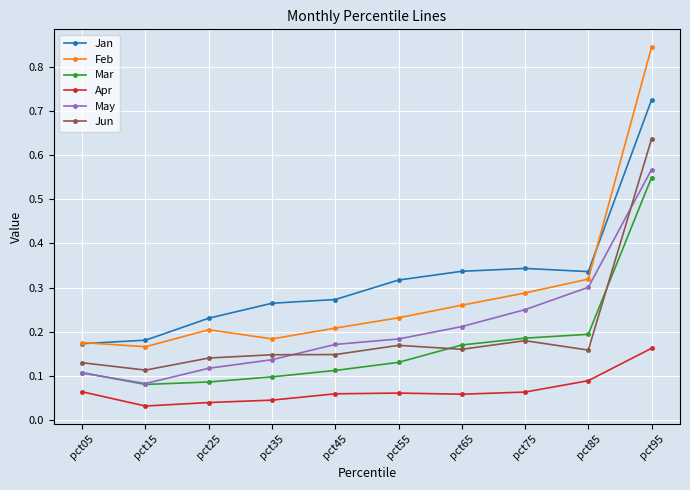

The value of Jun at pct65 is 0.3. True or false?

False